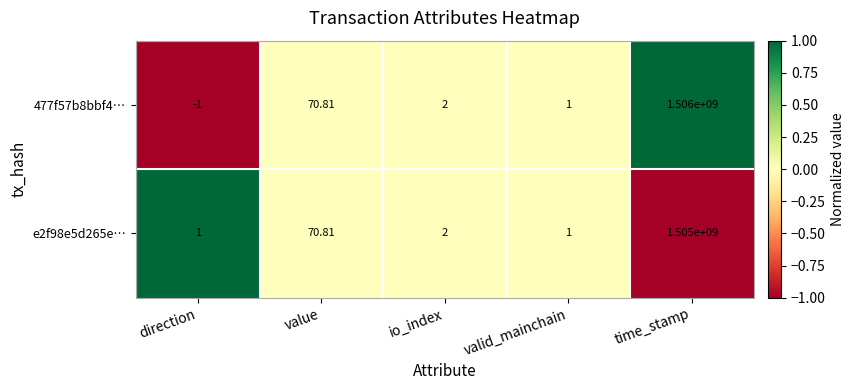

List the labels in order of 477f57b8bbf4… value, largest first.

time_stamp, value, io_index, valid_mainchain, direction